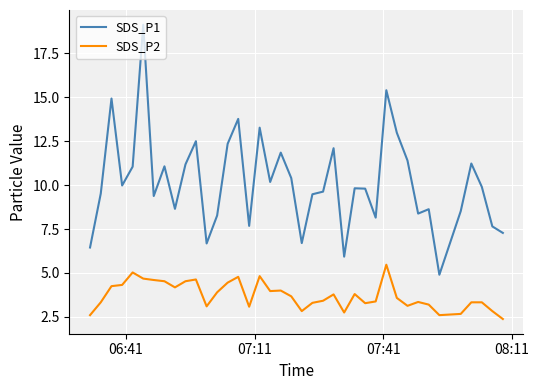

What is the difference between the maximum and minimum values in the SDS_P2 series?

3.1